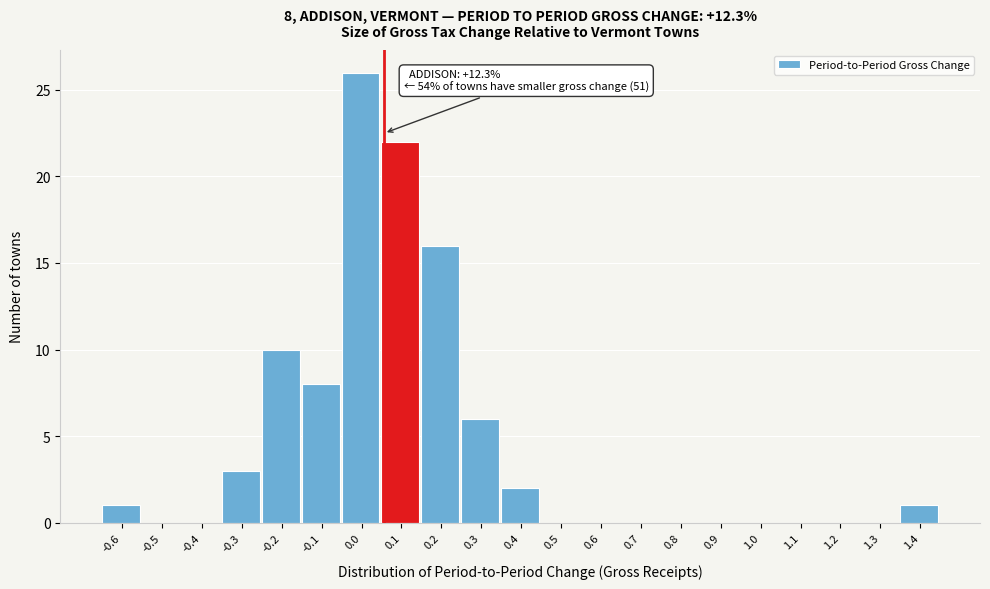

Reading left to right, extract all data points from this chart.

-0.6=1	-0.5=0	-0.4=0	-0.3=3	-0.2=10	-0.1=8	0.0=26	0.1=22	0.2=16	0.3=6	0.4=2	0.5=0	0.6=0	0.7=0	0.8=0	0.9=0	1.0=0	1.1=0	1.2=0	1.3=0	1.4=1